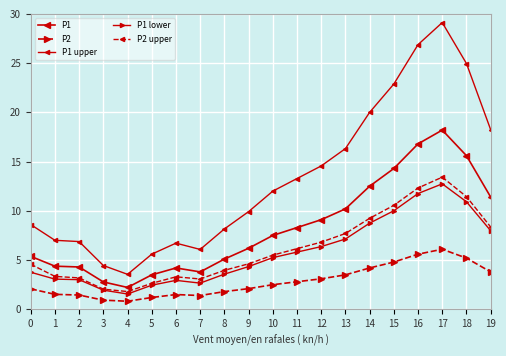

In P1 upper, how many points are higher than both neighbors (excluding endpoints)?

2